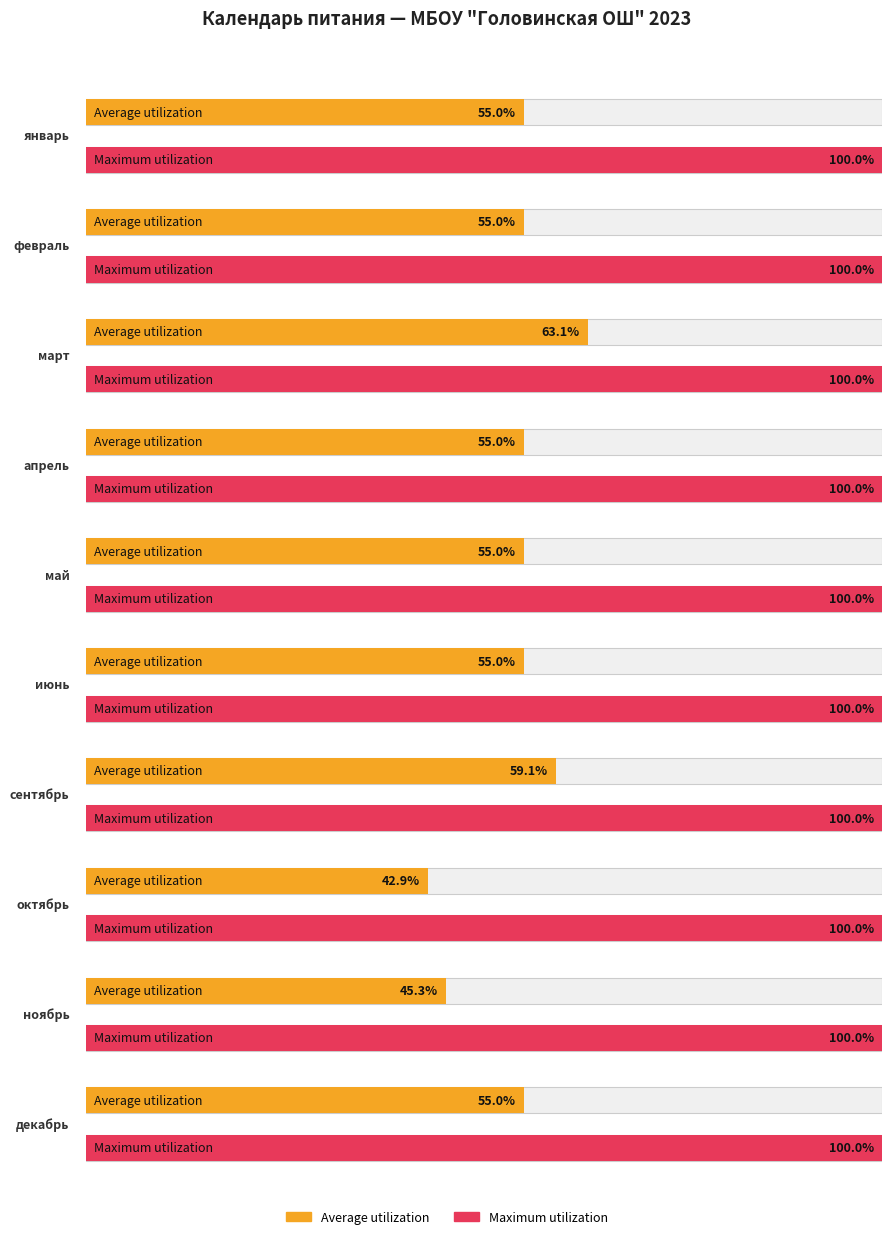

How many data points does each series have?

10